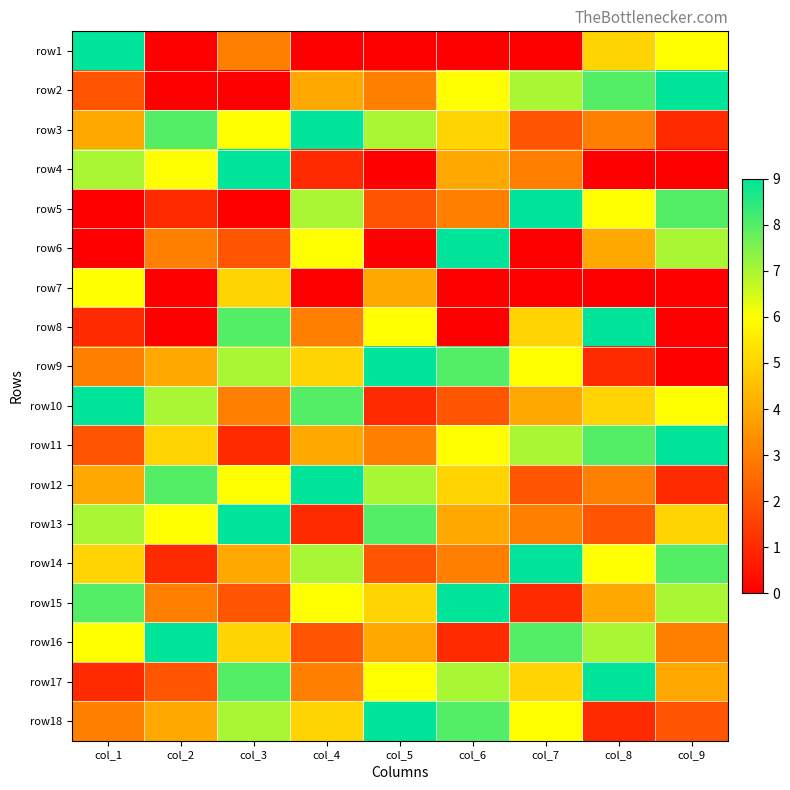

Rank the series at col_6 from lowest to highest value.

row1, row7, row8, row16, row10, row5, row14, row4, row13, row3, row12, row2, row11, row17, row9, row18, row6, row15